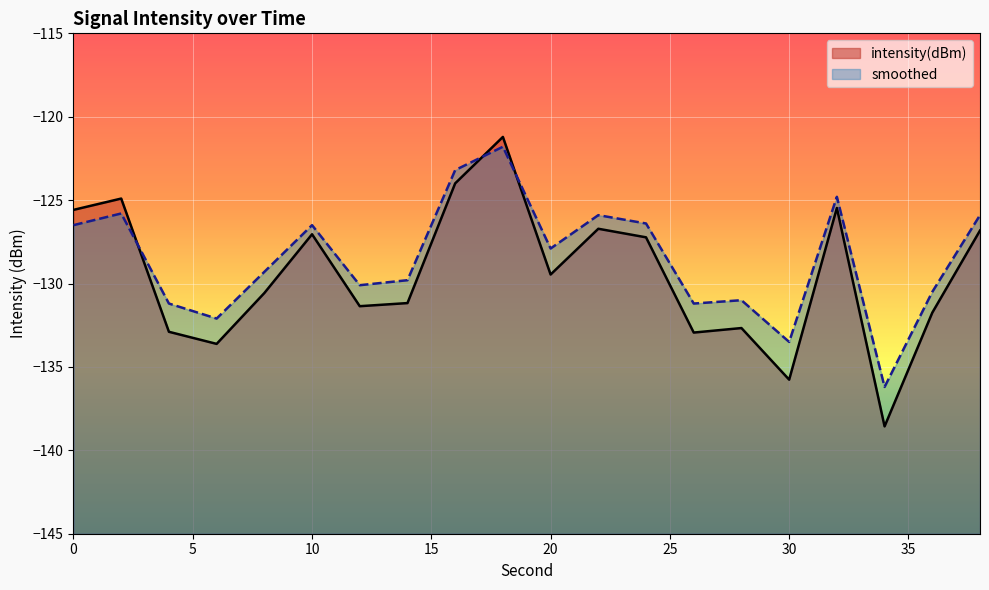

What is the value of the smoothed point at the 4th from the left?

-132.1